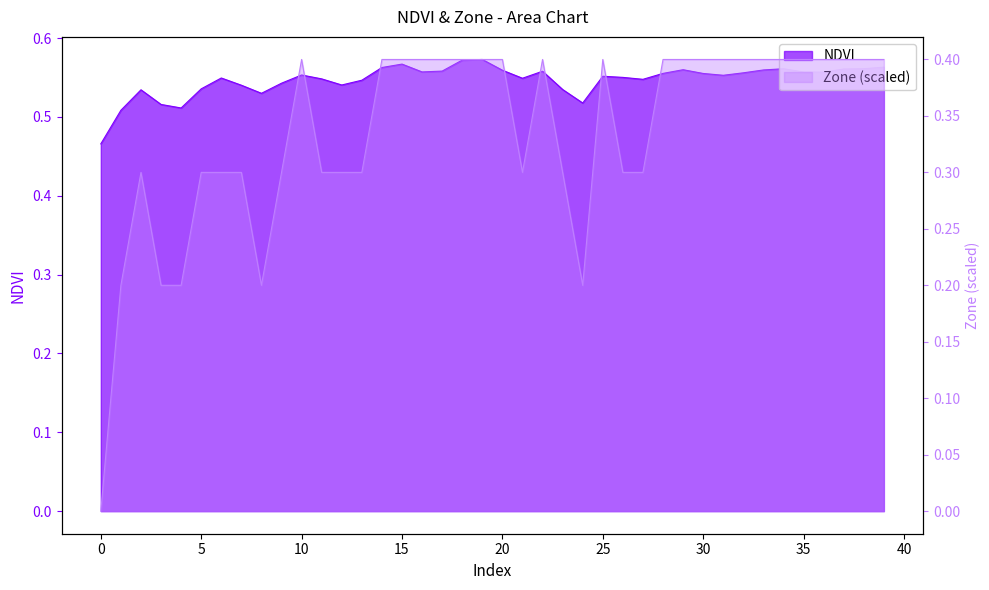

What is the label of the 33rd point from the left?

32